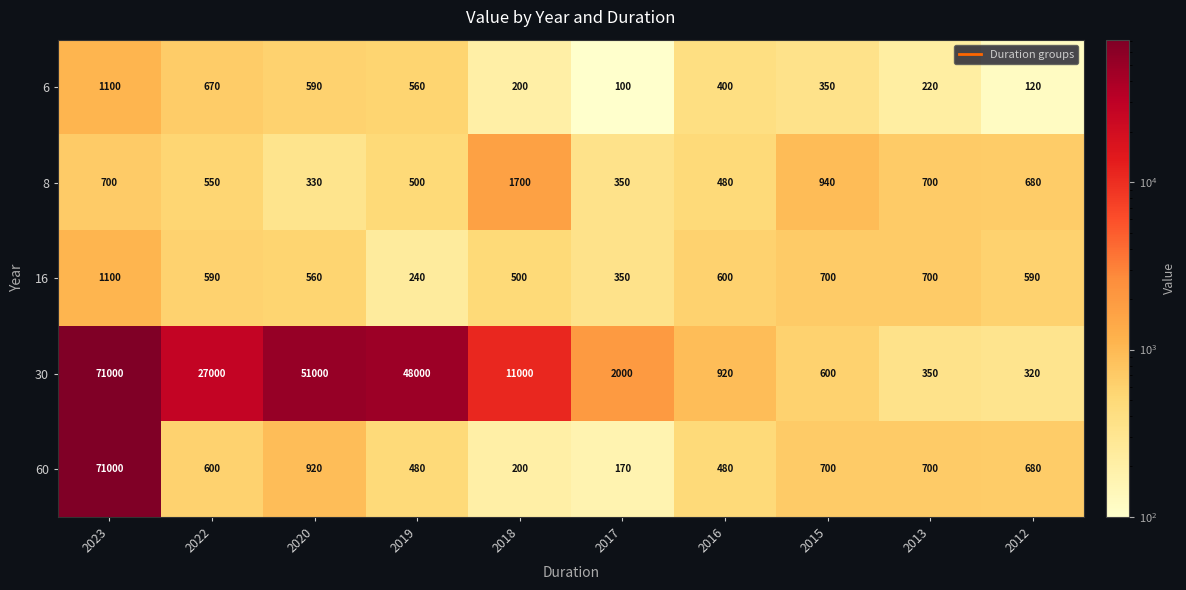

What is the total value across all series at 2015?

3290